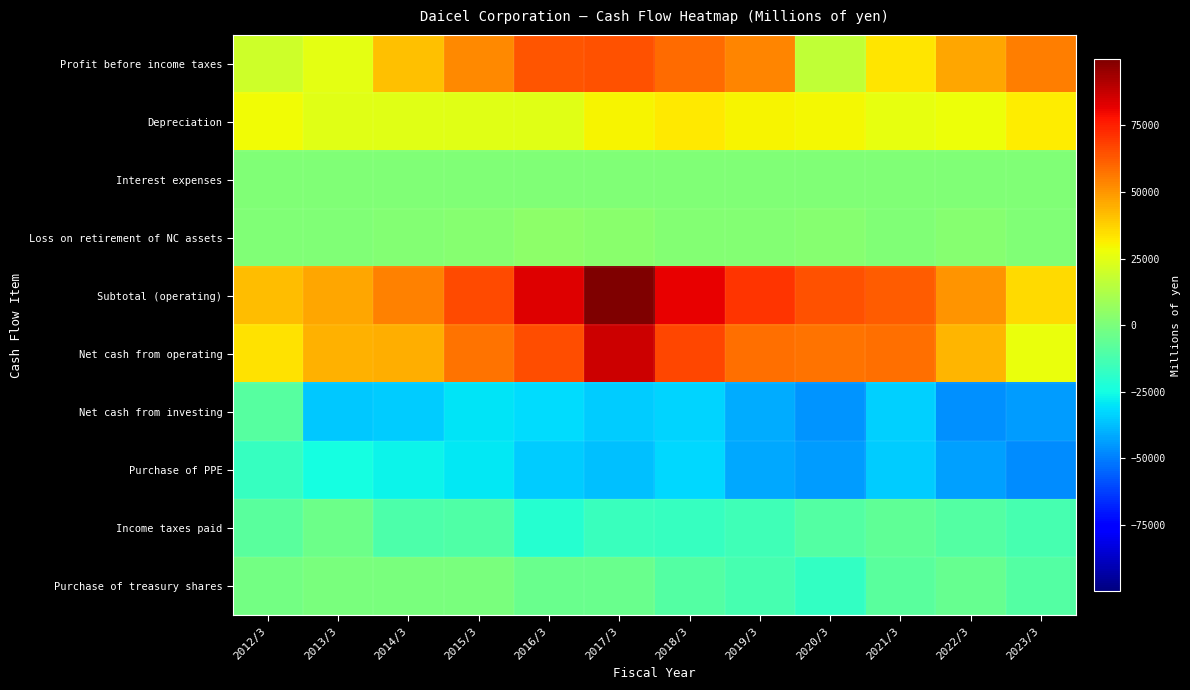

What is the minimum value shown in the chart?

-47386